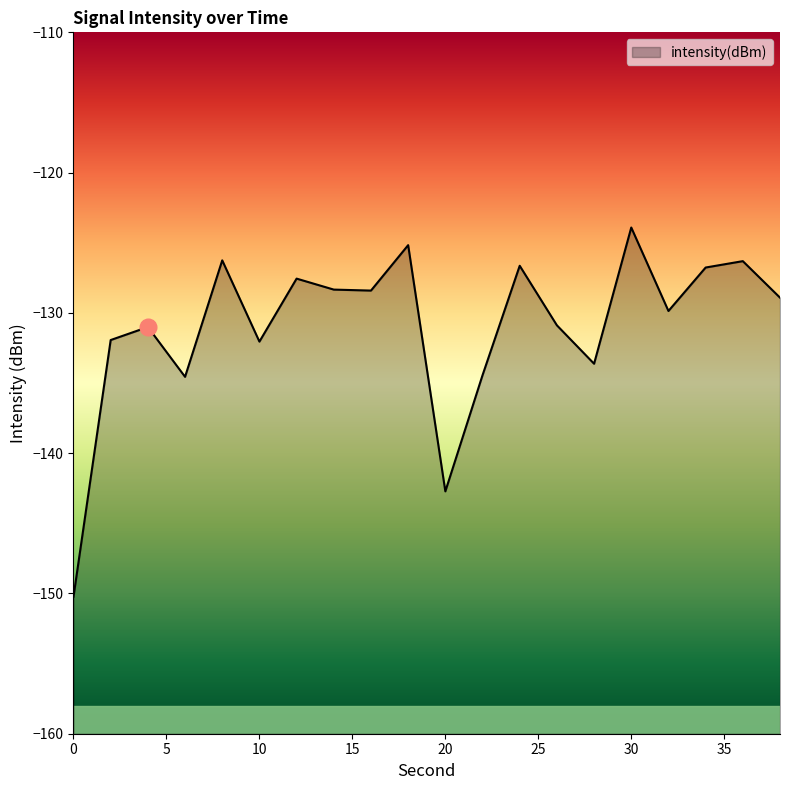

What is the change in value from 18 to 38?

-3.7